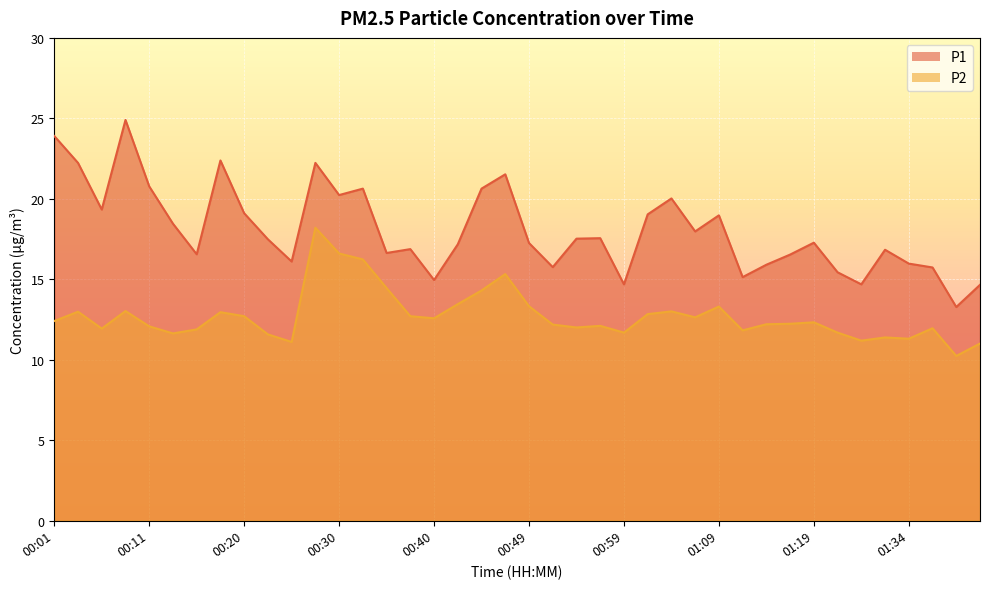

In P2, how many points are higher than both neighbors (excluding endpoints)?

11